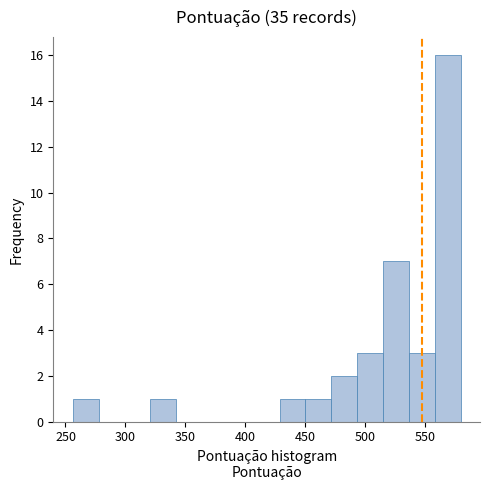

Reading left to right, list every bar in this chart as the range it spans on the x-axis followed by its height. Neither the bar edges nor the heights are printed on the chart, so give them approximately, as read against the axes.

255 to 280: 1
280 to 300: 0
300 to 320: 0
320 to 340: 1
340 to 365: 0
365 to 385: 0
385 to 405: 0
405 to 430: 0
430 to 450: 1
450 to 470: 1
470 to 495: 2
495 to 515: 3
515 to 535: 7
535 to 560: 3
560 to 580: 16